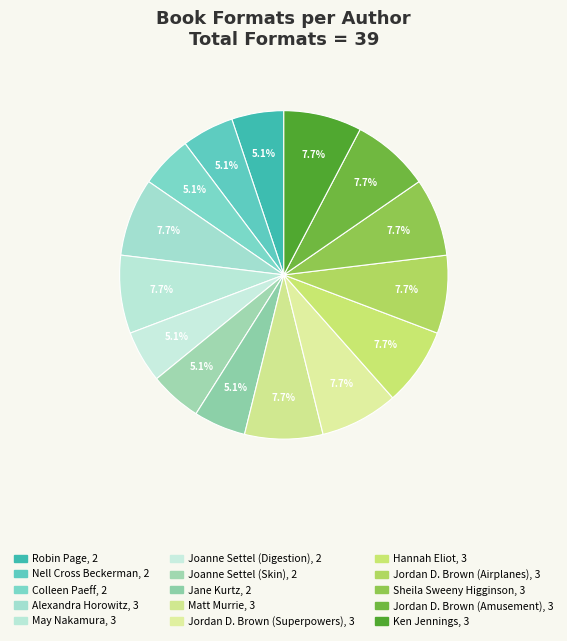

Which slice is the smallest?

Robin Page